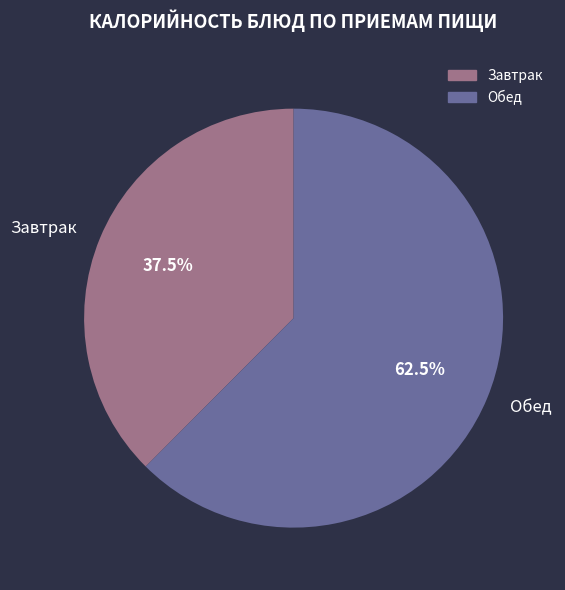

Which slice represents more than half of the pie?

Обед